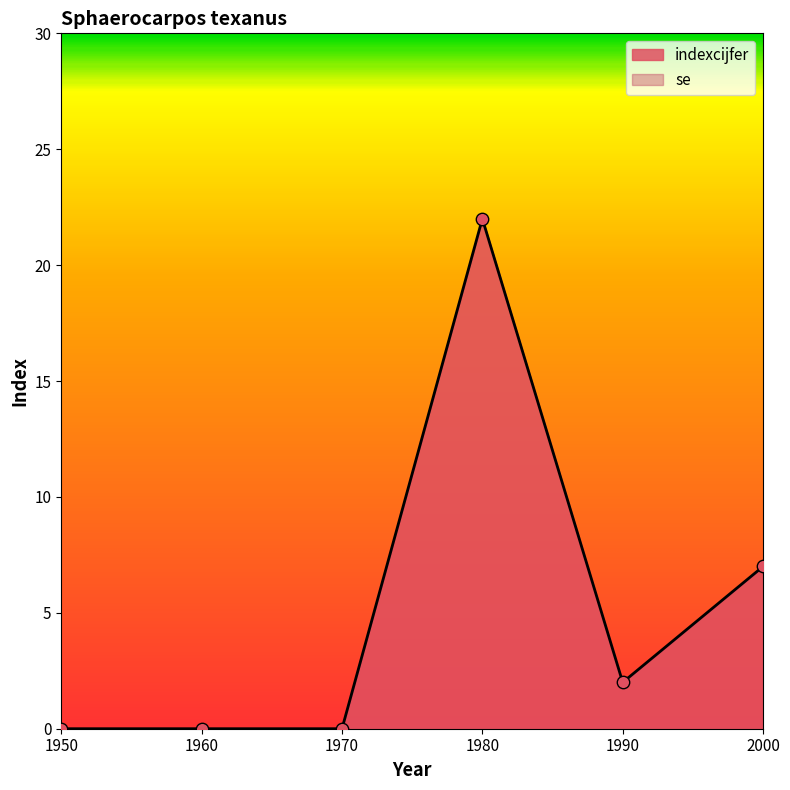

Which has a higher value, 2000 or 1970?

2000